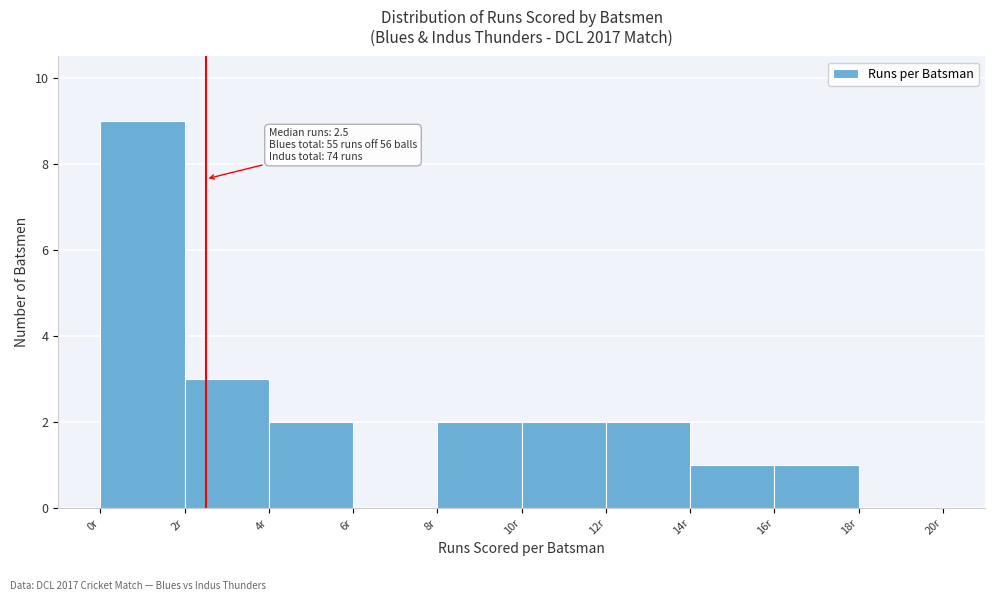

Which range on the x-axis has the tallest bar?

0 to 2